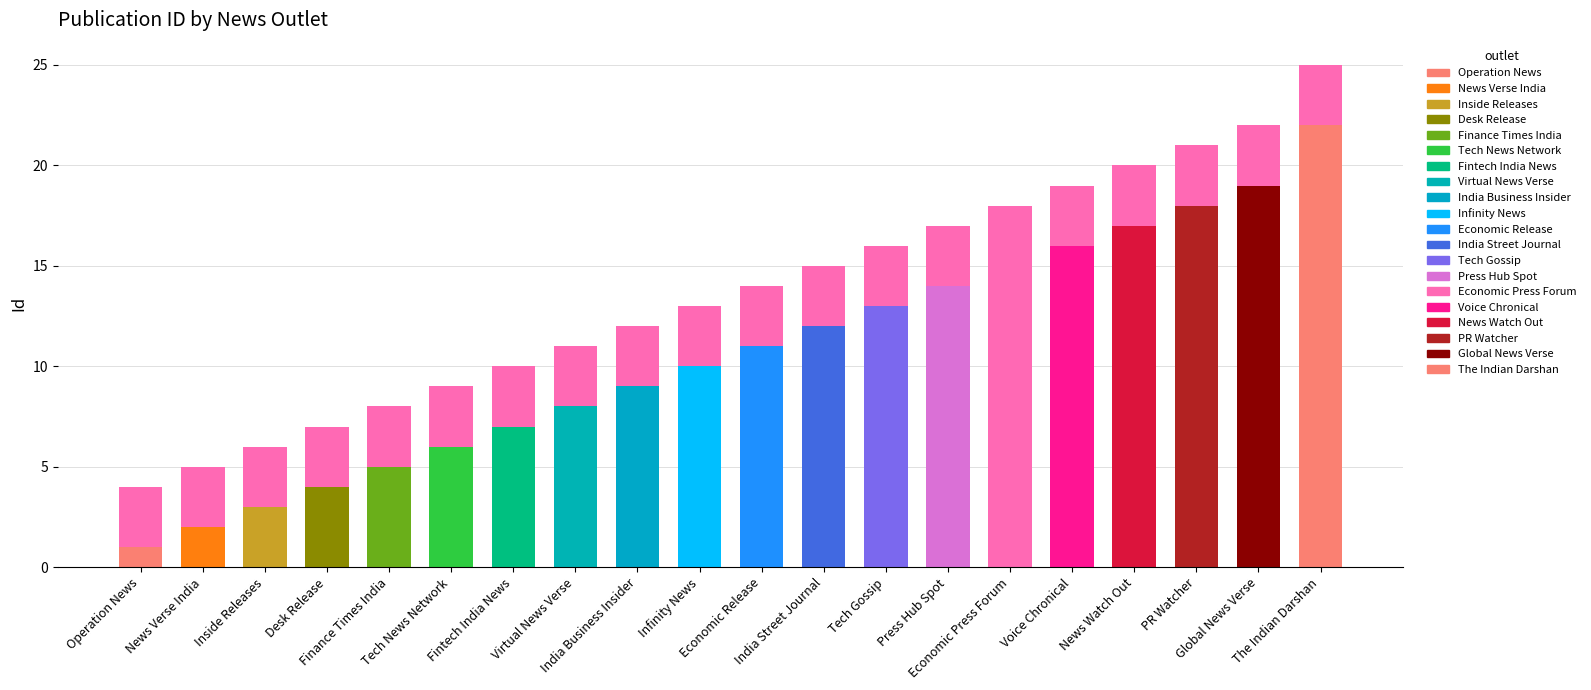

Does the chart contain any negative values?

No